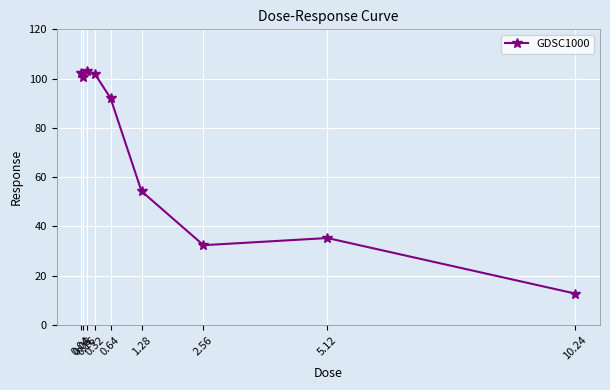

What is the difference between the maximum and minimum values?

90.5